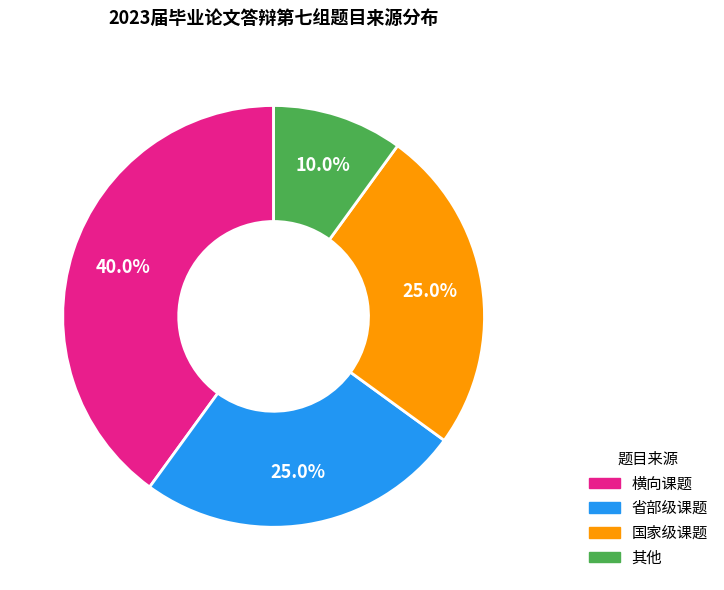

What is the smallest slice in the pie chart?

其他